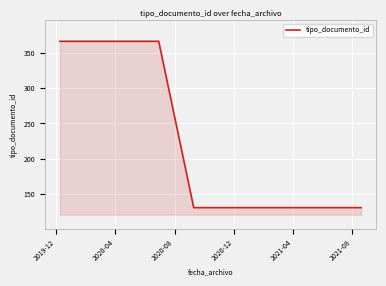

How many values are between 131 and 366?

6